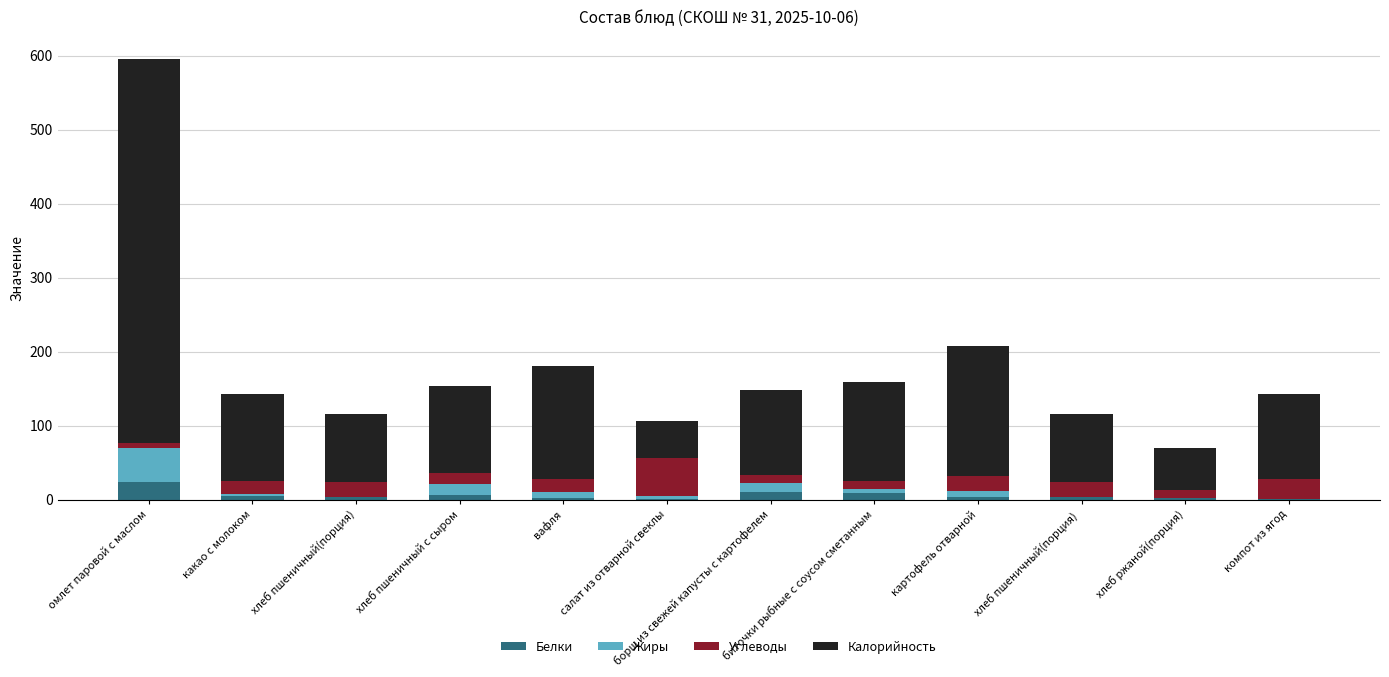

At which category is the sum across all series the highest?

омлет паровой с маслом